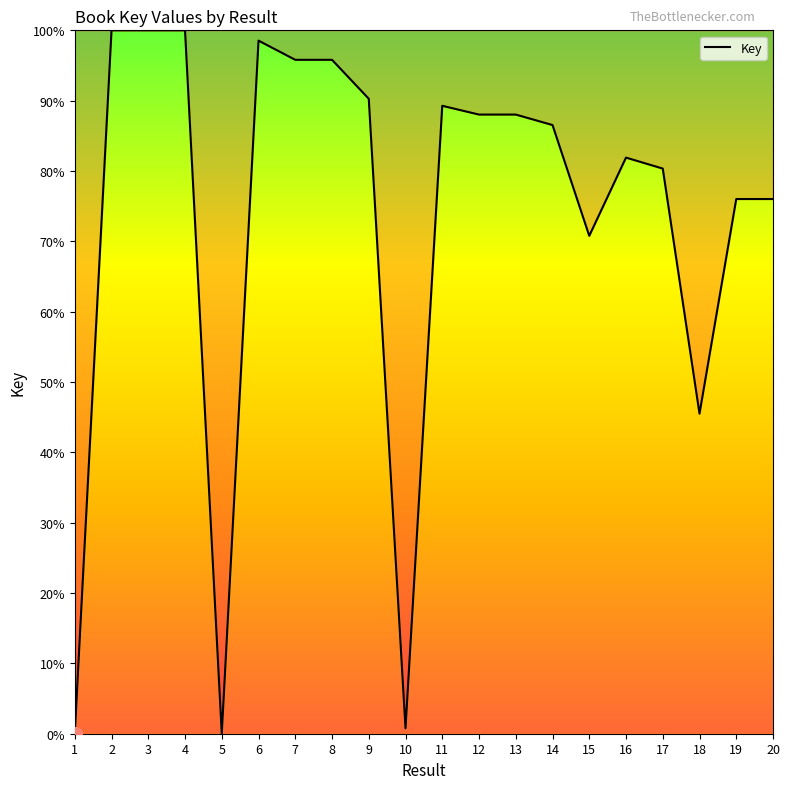

What is the change in value from 14 to 20?

-10.5